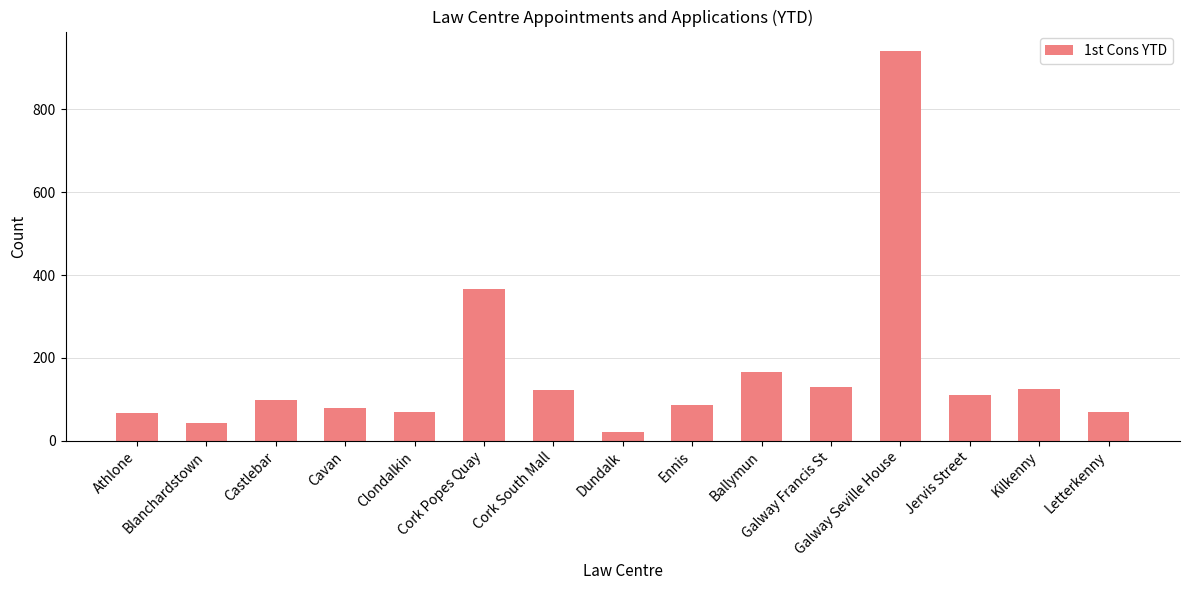

What is the sum of all values?

2496